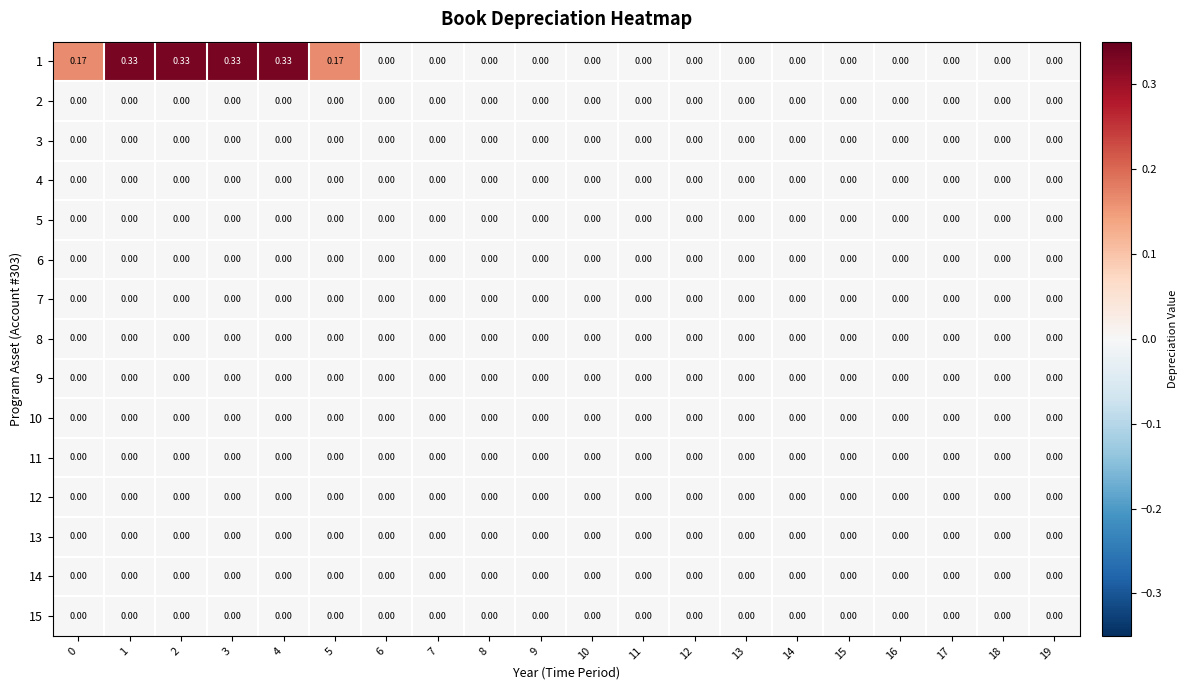

How many distinct data groups are displayed?

15